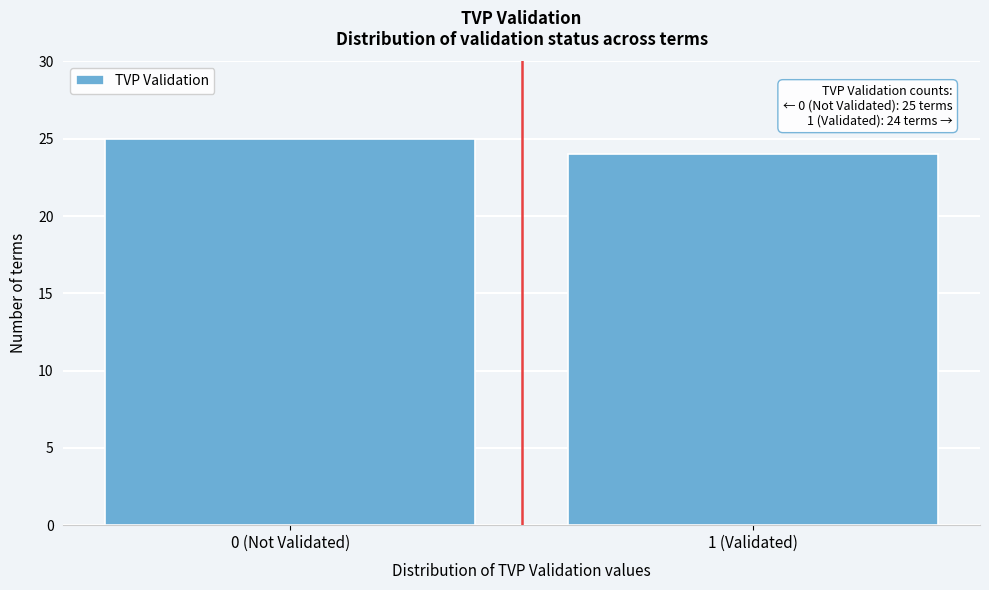

Reading right to left, list all the values displayed in this chart.

1 (Validated)=24	0 (Not Validated)=25